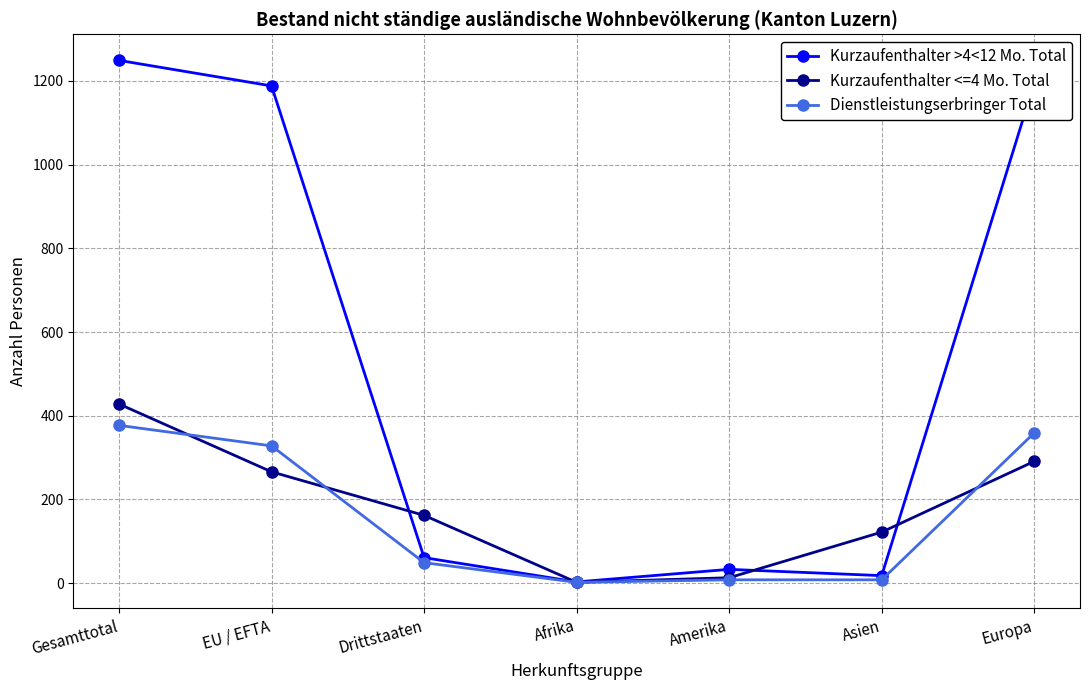

True or false: Dienstleistungserbringer Total and Kurzaufenthalter <=4 Mo. Total intersect in this chart.

True